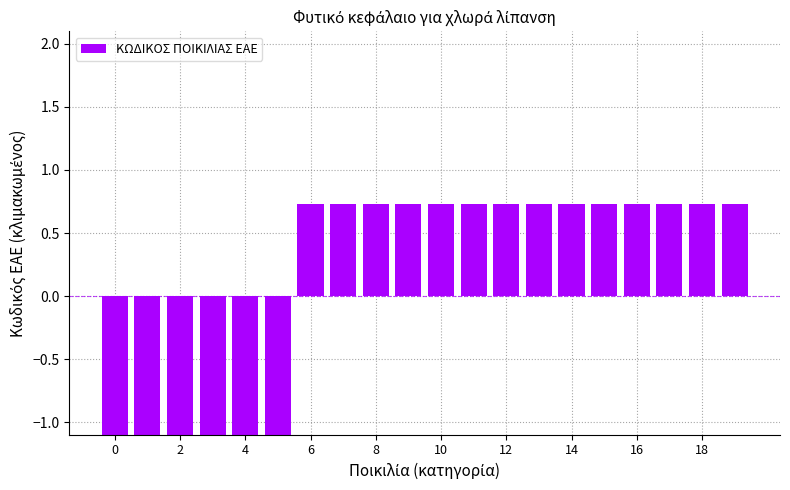

Reading right to left, what are all the values shown in this chart?

0.7	0.7	0.7	0.7	0.7	0.7	0.7	0.7	0.7	0.7	0.7	0.7	0.7	0.7	-1.7	-1.7	-1.7	-1.7	-1.7	-1.7